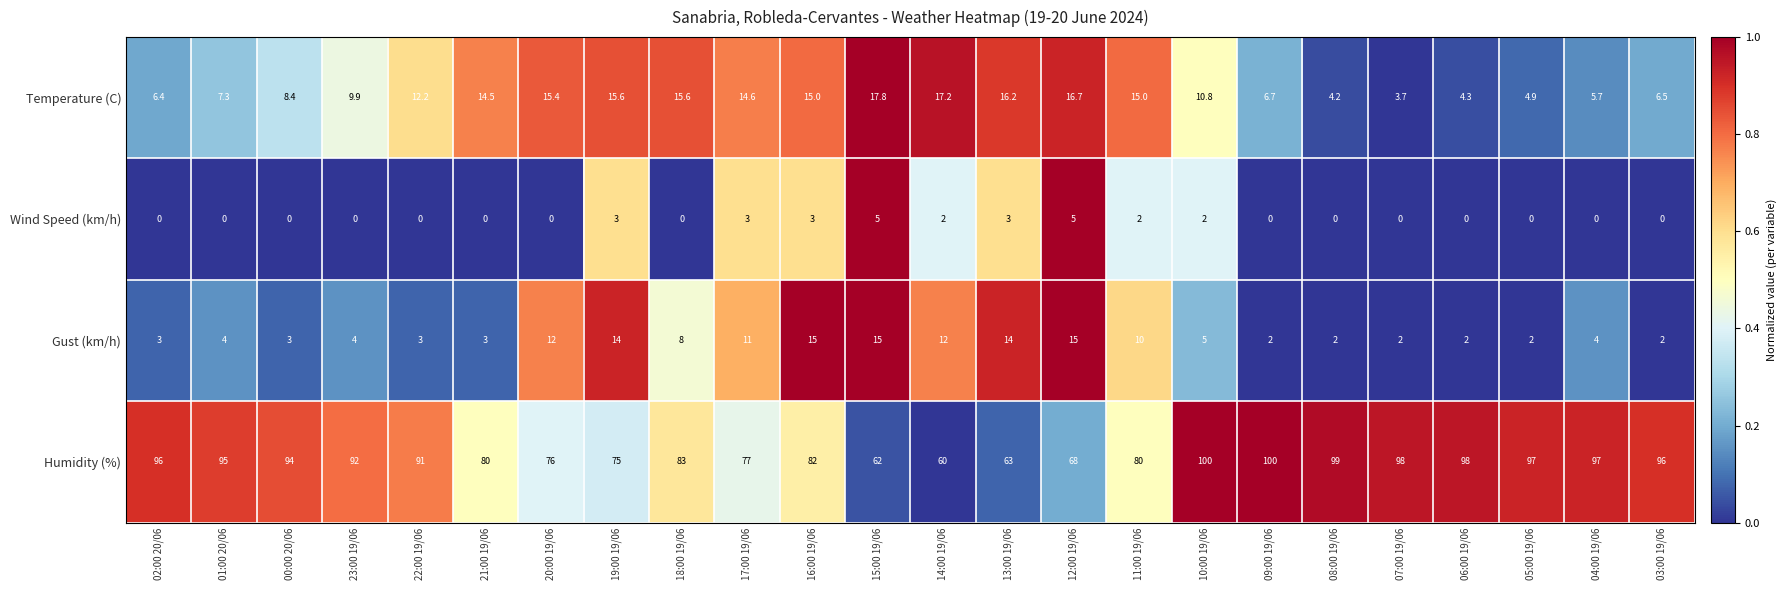

Which series changed the most between 23:00 19/06 and 07:00 19/06?

Temperature (C)